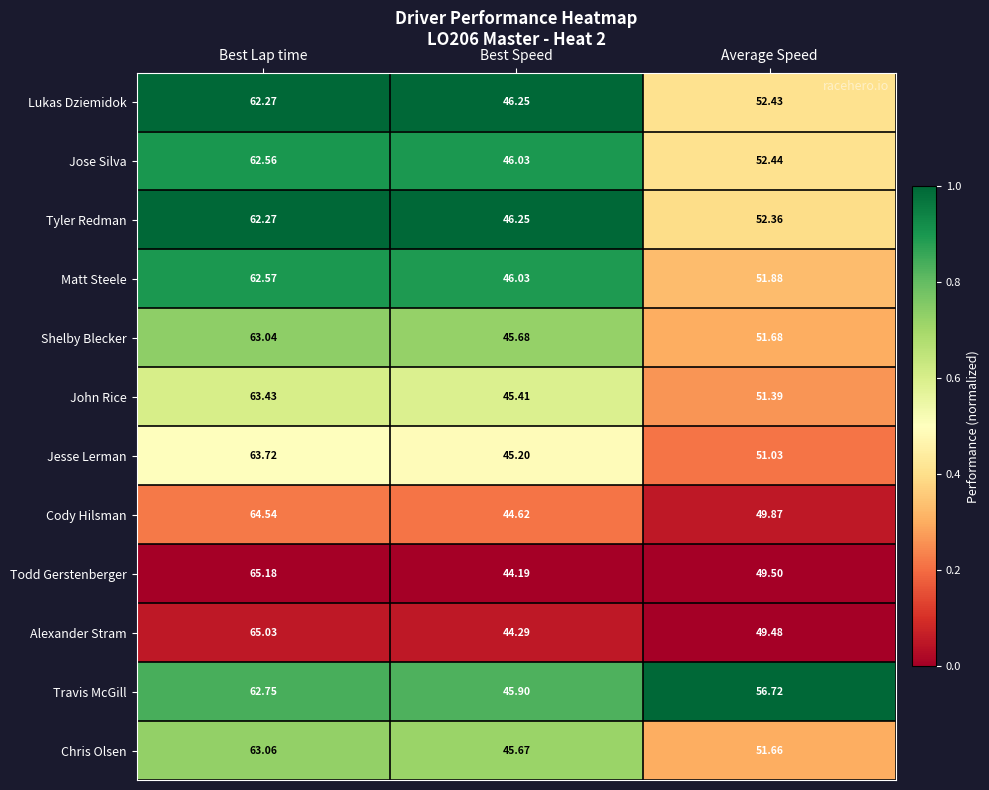

Which series has the largest range (max minus min)?

Todd Gerstenberger